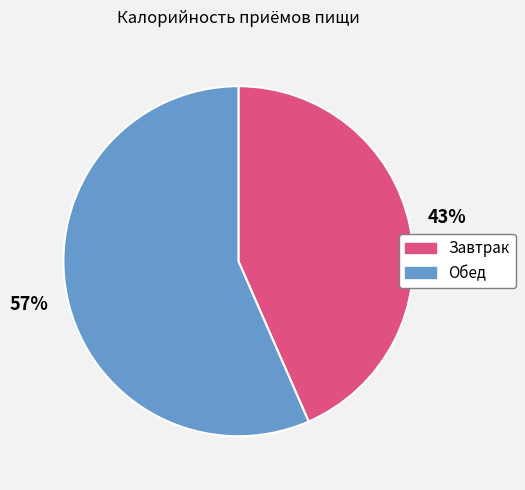

Does Завтрак represent more than half of the total?

No